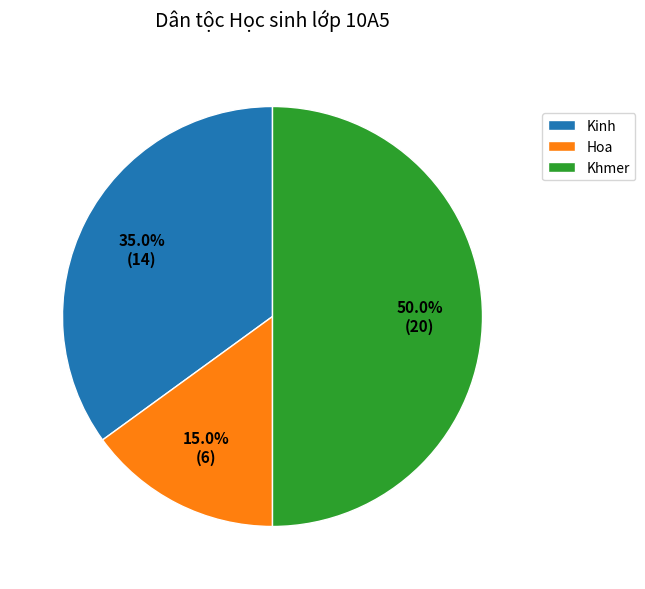

To the nearest percent, what is the combined percentage of Kinh and Khmer?

85%